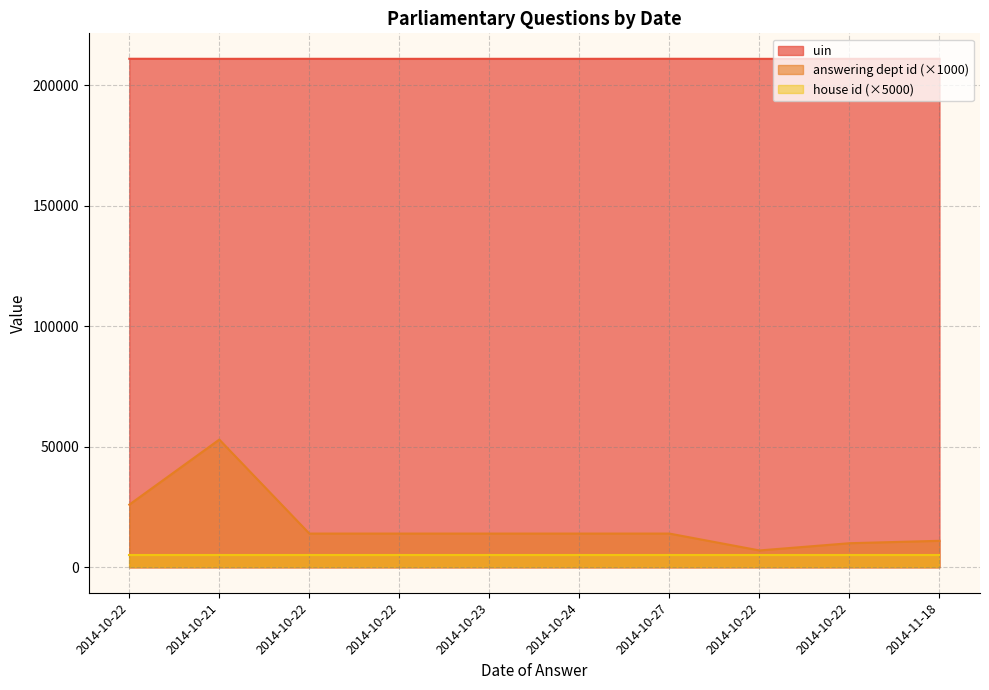

How many data points does each series have?

10